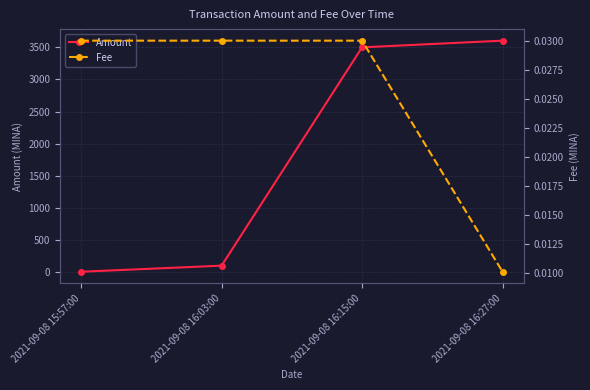

What is the lowest value of the Amount series?

5.0